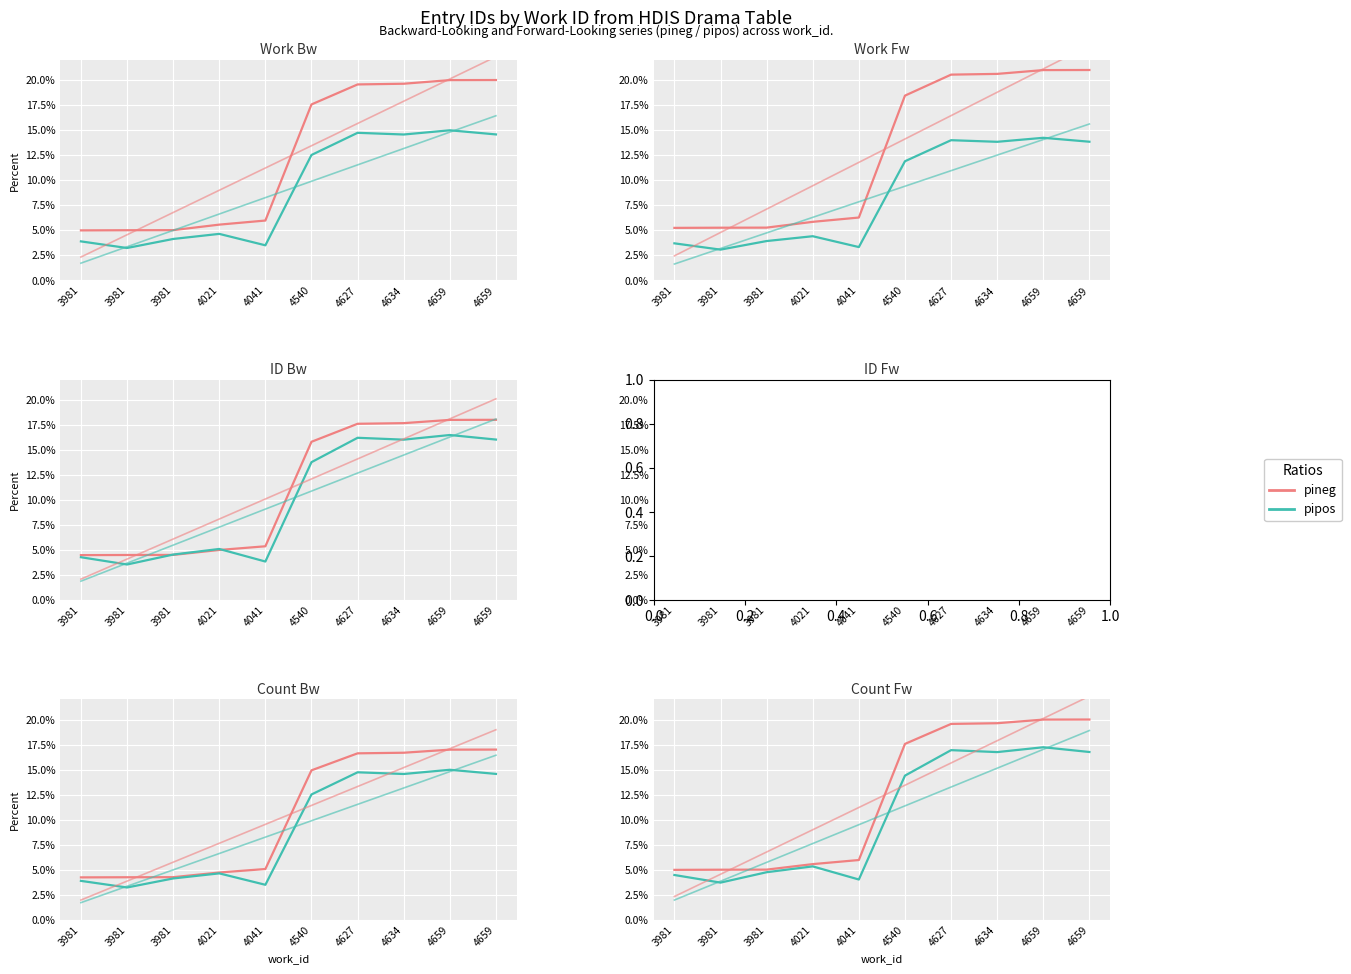

What value does the pineg series have at 4634?

19.6